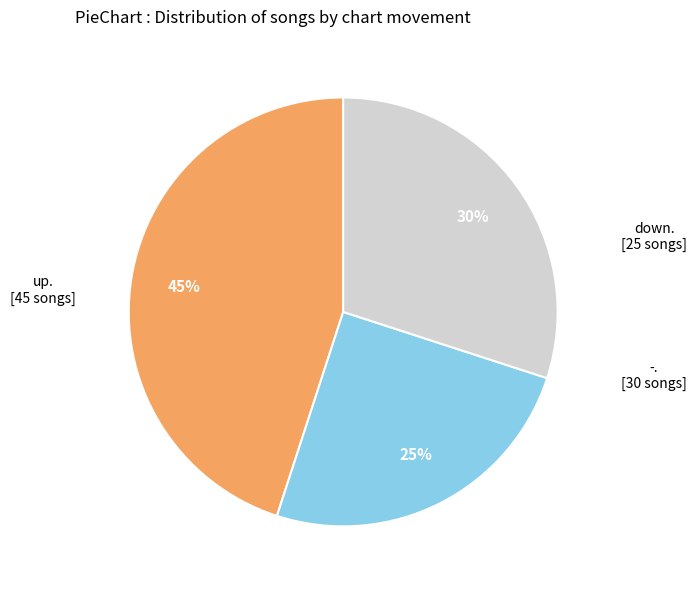

Is there a majority slice in this chart?

No